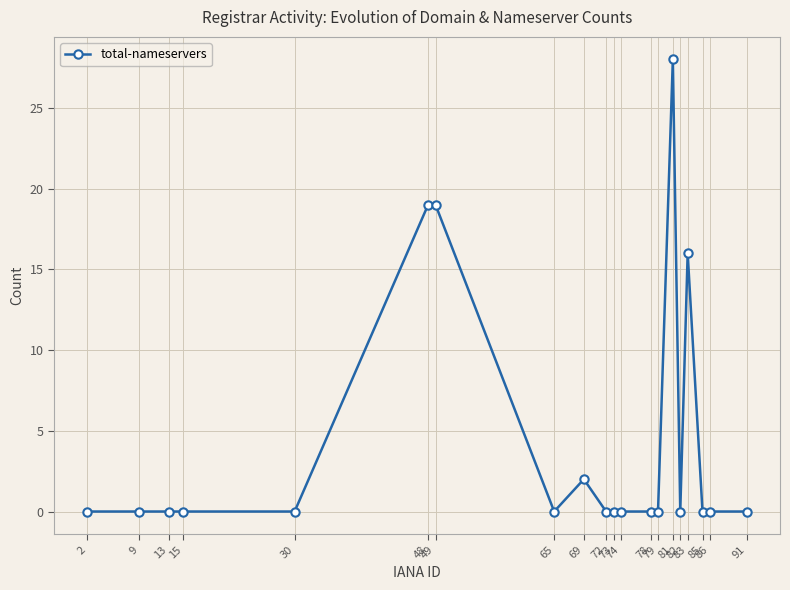

Reading left to right, transcribe all the data shown in this chart.

0	0	0	0	0	19	19	0	2	0	0	0	0	0	28	0	16	0	0	0